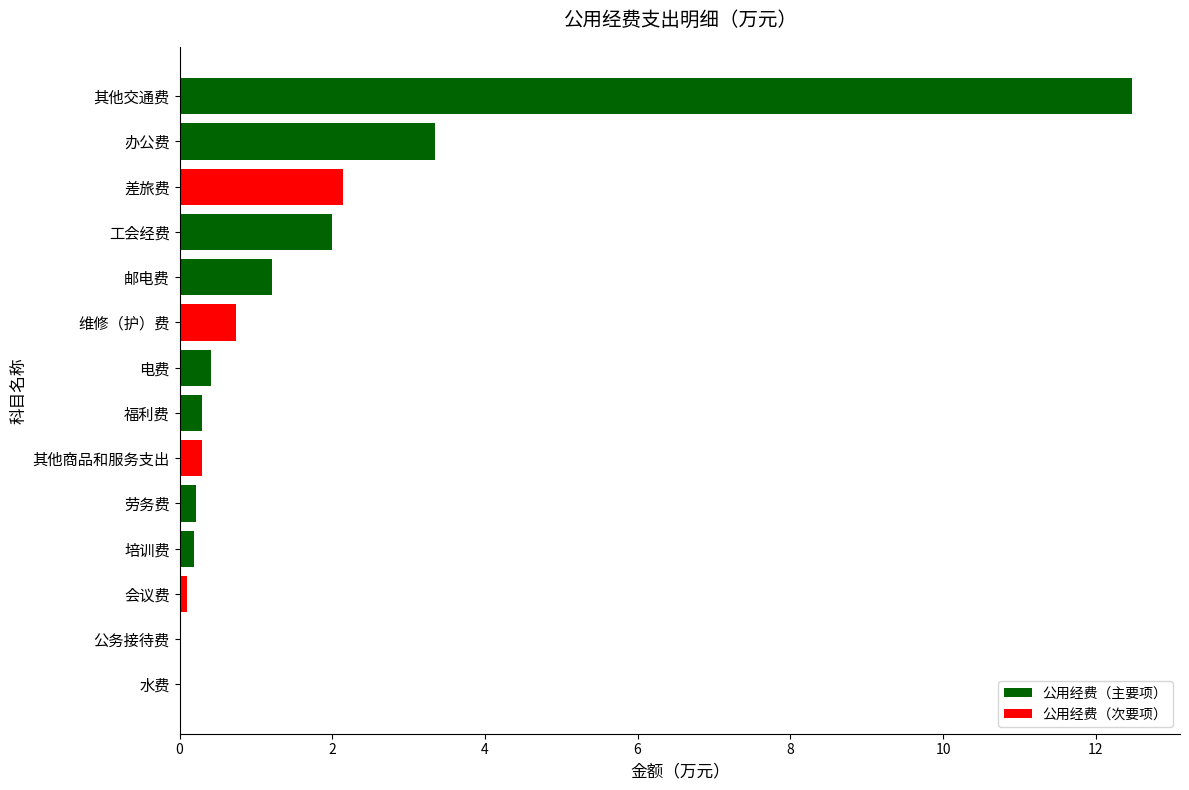

What is the sum of the values at 工会经费 and 差旅费?

4.1